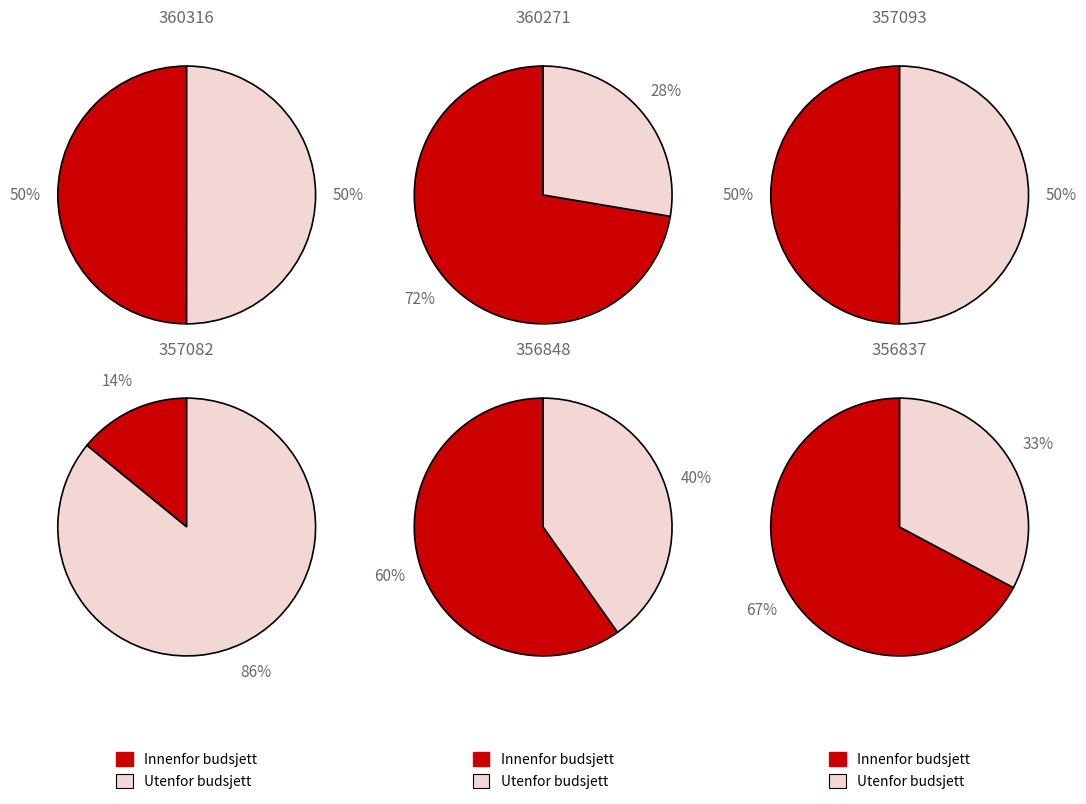

Does any single category account for the majority?

No